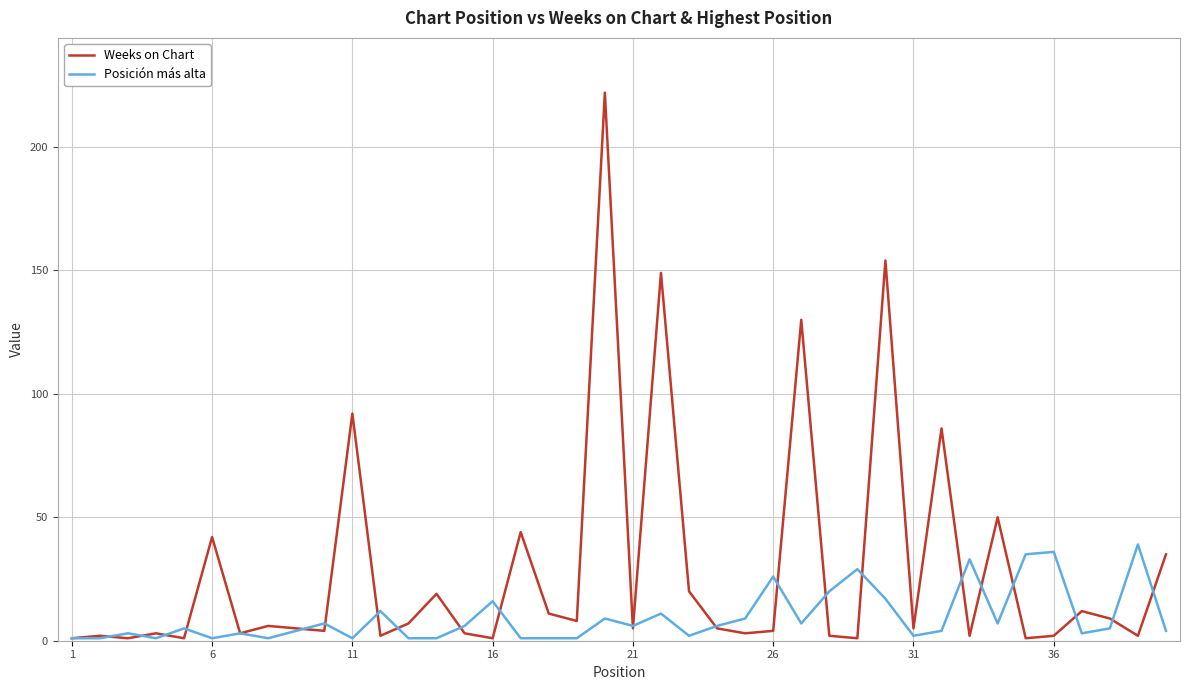

Which series has the largest total across all categories?

Weeks on Chart